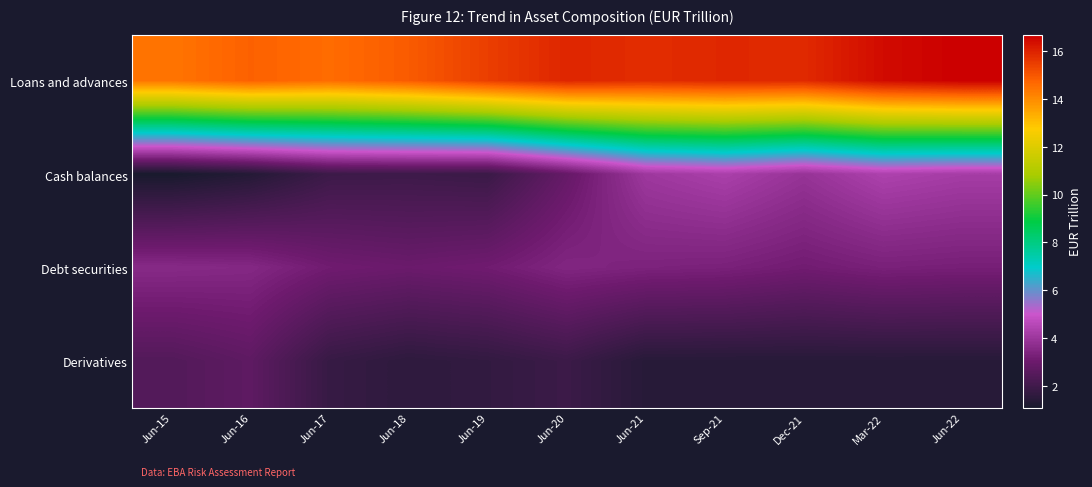

Reading right to left, what are all the values shown in this chart?

Loans and advances: Jun-22=16.7	Mar-22=16.4	Dec-21=15.9	Sep-21=15.9	Jun-21=15.8	Jun-20=15.9	Jun-19=15.5	Jun-18=14.9	Jun-17=14.6	Jun-16=14.8	Jun-15=14.4
Cash balances: Jun-22=4.2	Mar-22=4.4	Dec-21=3.9	Sep-21=4.3	Jun-21=4.0	Jun-20=2.9	Jun-19=1.9	Jun-18=1.9	Jun-17=1.9	Jun-16=1.4	Jun-15=1.1
Debt securities: Jun-22=3.2	Mar-22=3.3	Dec-21=3.1	Sep-21=3.3	Jun-21=3.3	Jun-20=3.5	Jun-19=3.1	Jun-18=3.0	Jun-17=3.1	Jun-16=3.5	Jun-15=3.6
Derivatives: Jun-22=1.4	Mar-22=1.4	Dec-21=1.4	Sep-21=1.4	Jun-21=1.4	Jun-20=1.9	Jun-19=1.7	Jun-18=1.6	Jun-17=1.8	Jun-16=2.7	Jun-15=2.4